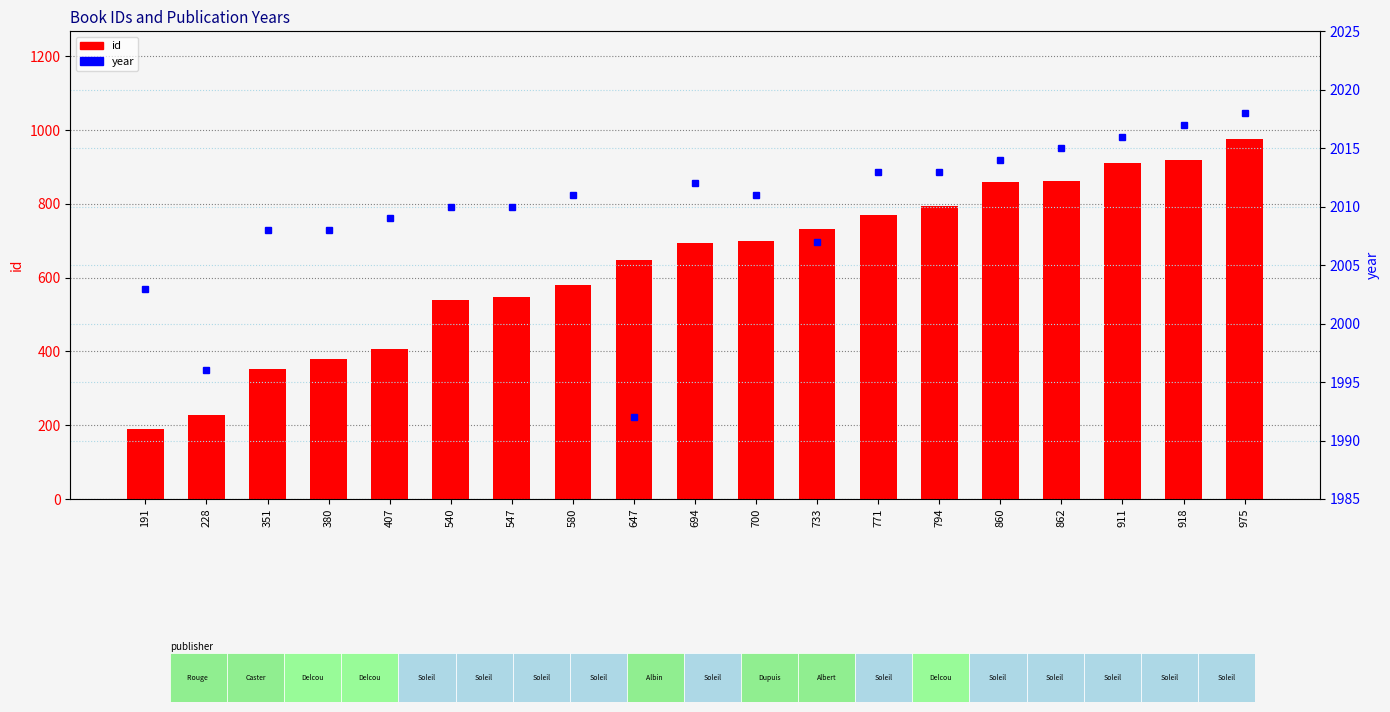

What is the average value of the year series?

2010